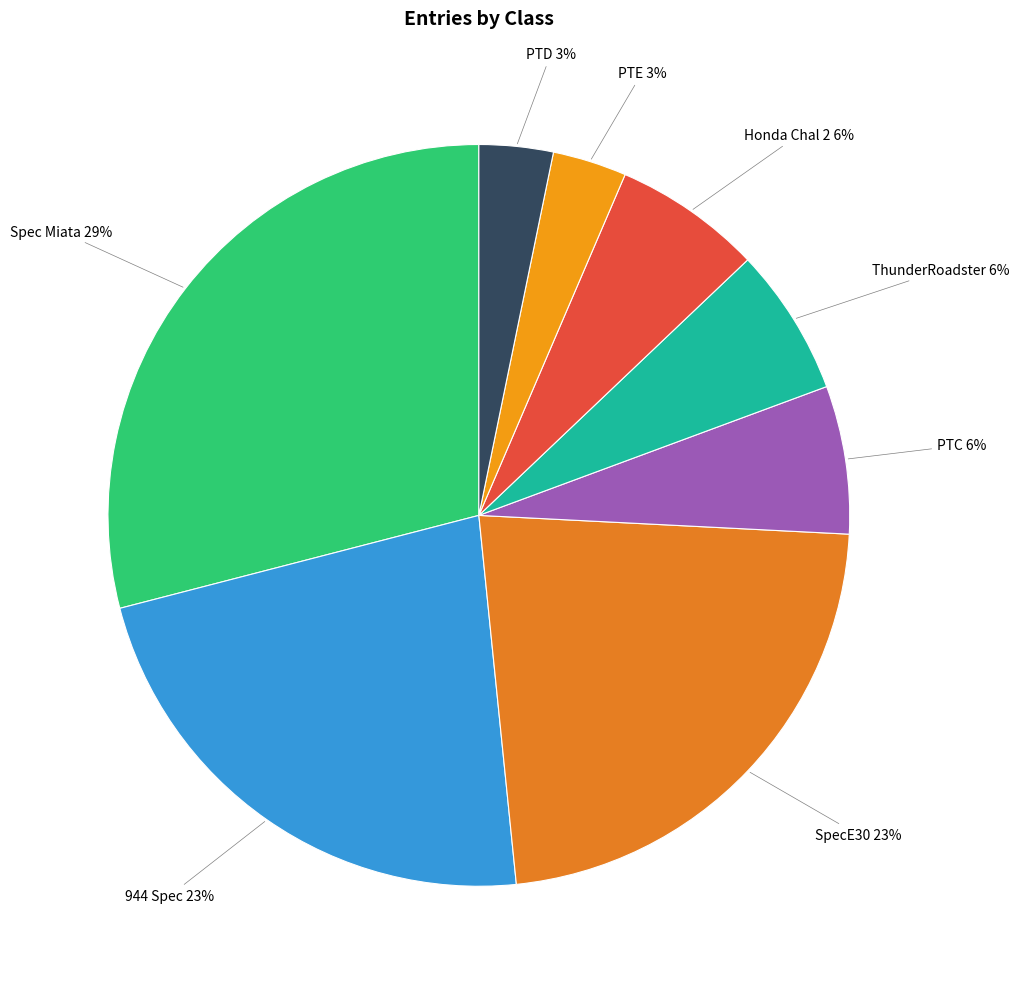

Combined, do Spec Miata and Honda Chal 2 account for over 50%?

No